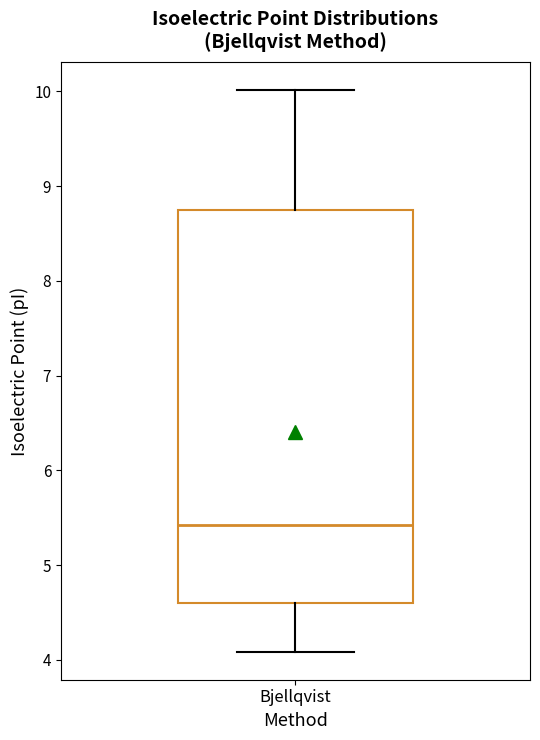

Transcribe this box plot: give where the median line is, the range the box spans, and where the two whiskers end, as read against the y-axis. The values are not printed on the chart, so give them approximately, as read against the axis.

median 5.4, box 4.6 to 8.7, whiskers 4.1 to 10.0